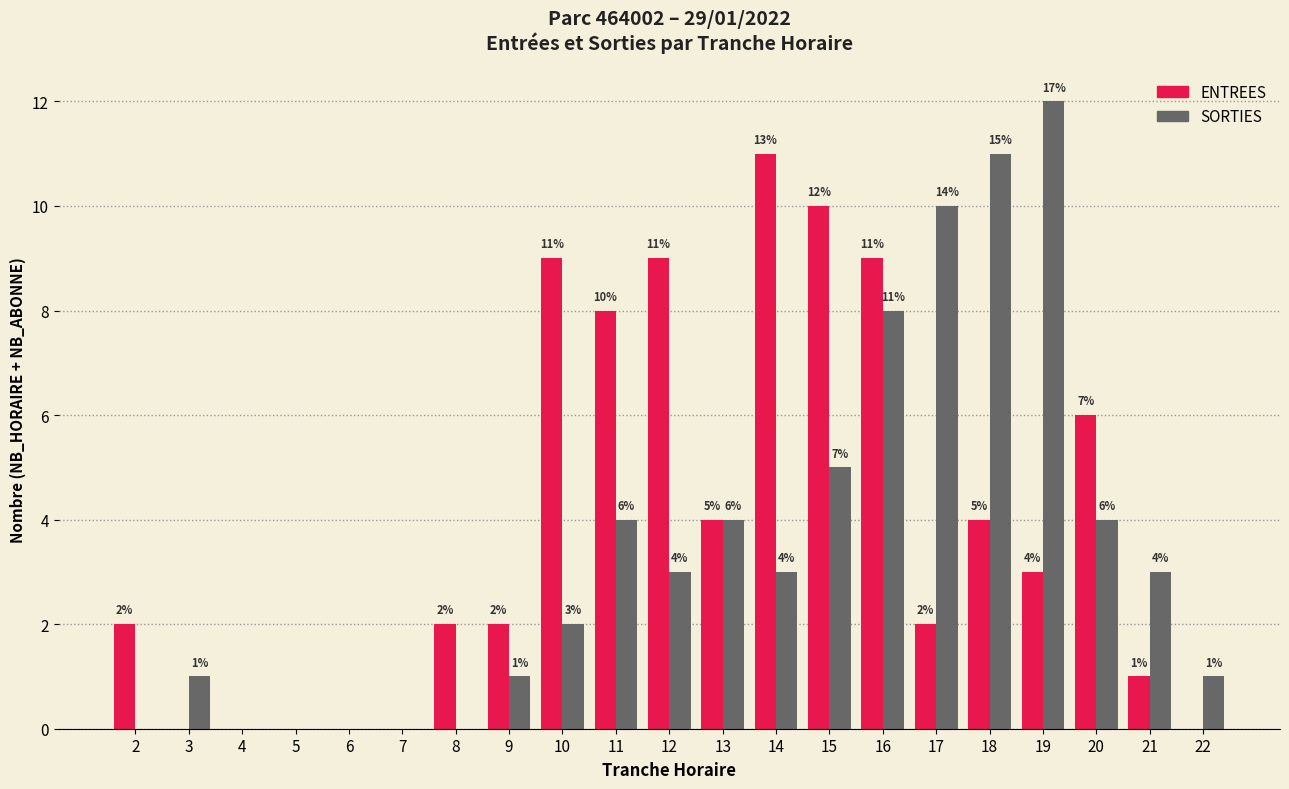

How many groups of bars are there?

21